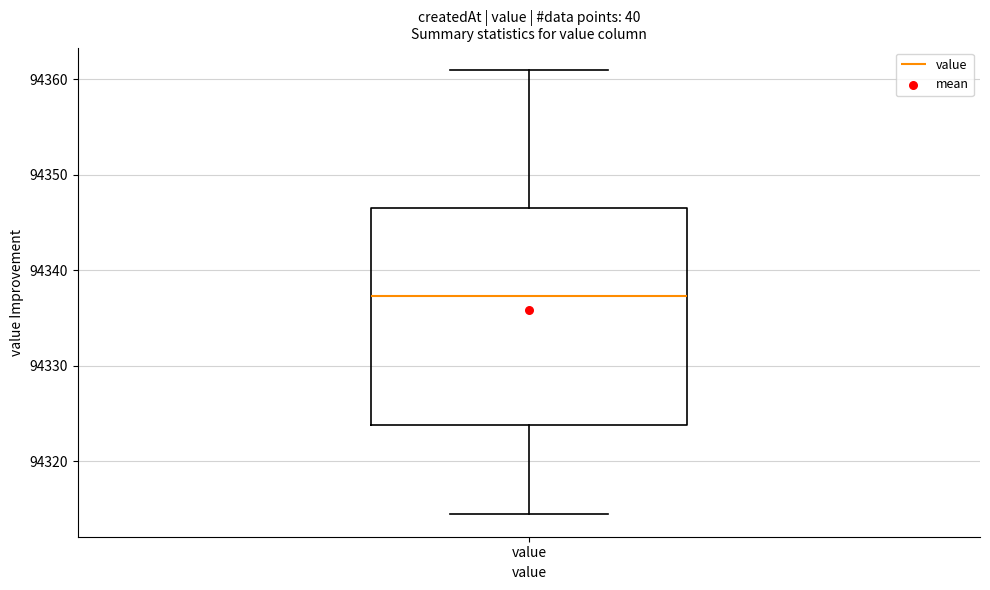

Where does the upper whisker of the box for value end on the y-axis? The values are not printed on the chart, so give them approximately, as read against the axis.

94361